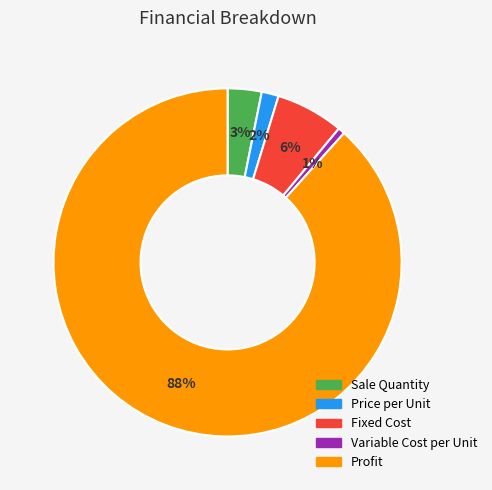

Is Sale Quantity the majority of the pie?

No